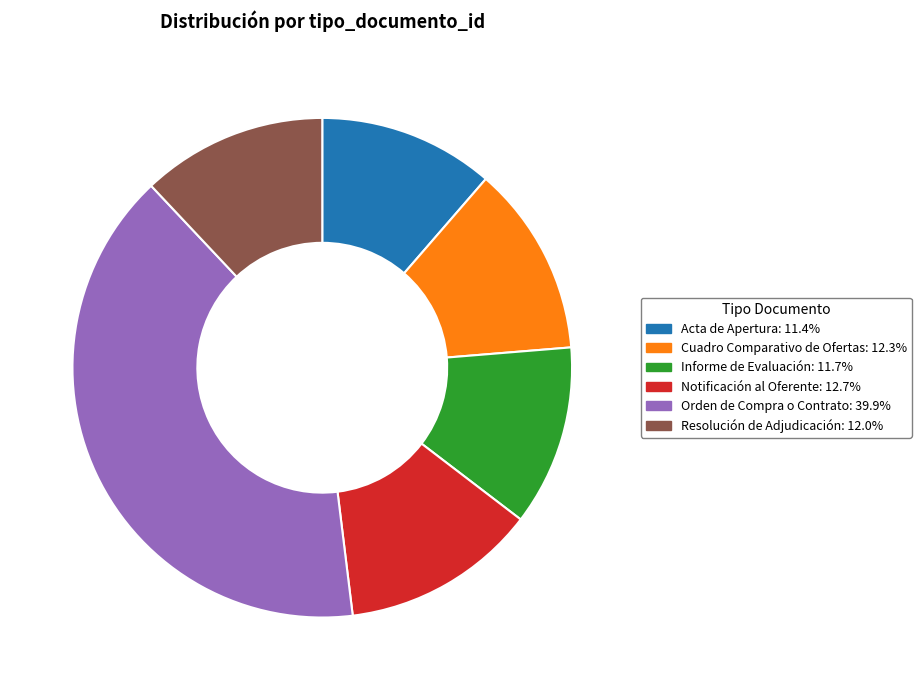

How many slices are in this pie chart?

6